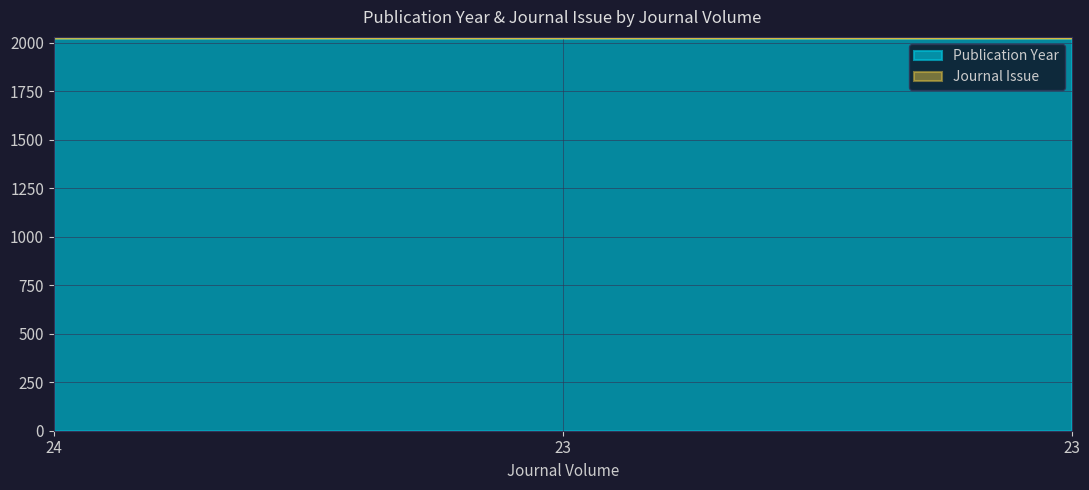

What is the sum of all values?

6070